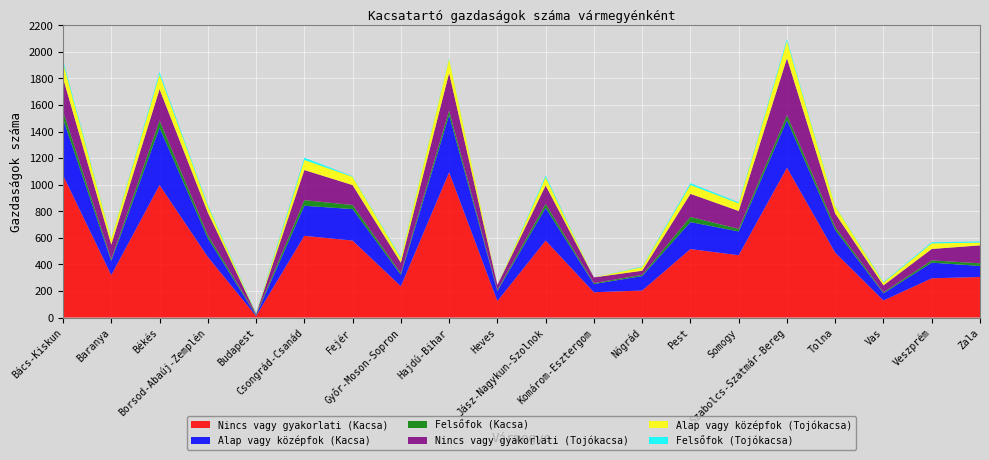

Reading right to left, extract all data points from this chart.

Nincs vagy gyakorlati (Kacsa): Zala=305	Veszprém=295	Vas=128	Tolna=488	Szabolcs-Szatmár-Bereg=1127	Somogy=469	Pest=515	Nógrád=203	Komárom-Esztergom=190	Jász-Nagykun-Szolnok=579	Heves=124	Hajdú-Bihar=1093	Győr-Moson-Sopron=235	Fejér=579	Csongrád-Csanád=615	Budapest=11	Borsod-Abaúj-Zemplén=456	Békés=997	Baranya=319	Bács-Kiskun=1071
Alap vagy középfok (Kacsa): Zala=83	Veszprém=118	Vas=54	Tolna=171	Szabolcs-Szatmár-Bereg=358	Somogy=179	Pest=203	Nógrád=109	Komárom-Esztergom=62	Jász-Nagykun-Szolnok=246	Heves=75	Hajdú-Bihar=430	Győr-Moson-Sopron=86	Fejér=237	Csongrád-Csanád=226	Budapest=6	Borsod-Abaúj-Zemplén=141	Békés=431	Baranya=107	Bács-Kiskun=424
Felsőfok (Kacsa): Zala=20	Veszprém=17	Vas=7	Tolna=22	Szabolcs-Szatmár-Bereg=38	Somogy=19	Pest=39	Nógrád=9	Komárom-Esztergom=7	Jász-Nagykun-Szolnok=30	Heves=8	Hajdú-Bihar=34	Győr-Moson-Sopron=12	Fejér=31	Csongrád-Csanád=42	Budapest=6	Borsod-Abaúj-Zemplén=24	Békés=55	Baranya=12	Bács-Kiskun=59
Nincs vagy gyakorlati (Tojókacsa): Zala=135	Veszprém=86	Vas=53	Tolna=102	Szabolcs-Szatmár-Bereg=429	Somogy=135	Pest=174	Nógrád=31	Komárom-Esztergom=43	Jász-Nagykun-Szolnok=139	Heves=38	Hajdú-Bihar=284	Győr-Moson-Sopron=80	Fejér=150	Csongrád-Csanád=227	Budapest=5	Borsod-Abaúj-Zemplén=170	Békés=236	Baranya=111	Bács-Kiskun=249
Alap vagy középfok (Tojókacsa): Zala=21	Veszprém=42	Vas=21	Tolna=55	Szabolcs-Szatmár-Bereg=129	Somogy=57	Pest=67	Nógrád=27	Komárom-Esztergom=0	Jász-Nagykun-Szolnok=62	Heves=0	Hajdú-Bihar=108	Győr-Moson-Sopron=34	Fejér=62	Csongrád-Csanád=76	Budapest=3	Borsod-Abaúj-Zemplén=50	Békés=111	Baranya=46	Bács-Kiskun=116
Felsőfok (Tojókacsa): Zala=8	Veszprém=8	Vas=5	Tolna=4	Szabolcs-Szatmár-Bereg=15	Somogy=8	Pest=13	Nógrád=4	Komárom-Esztergom=0	Jász-Nagykun-Szolnok=13	Heves=0	Hajdú-Bihar=6	Győr-Moson-Sopron=7	Fejér=4	Csongrád-Csanád=17	Budapest=5	Borsod-Abaúj-Zemplén=9	Békés=18	Baranya=4	Bács-Kiskun=19